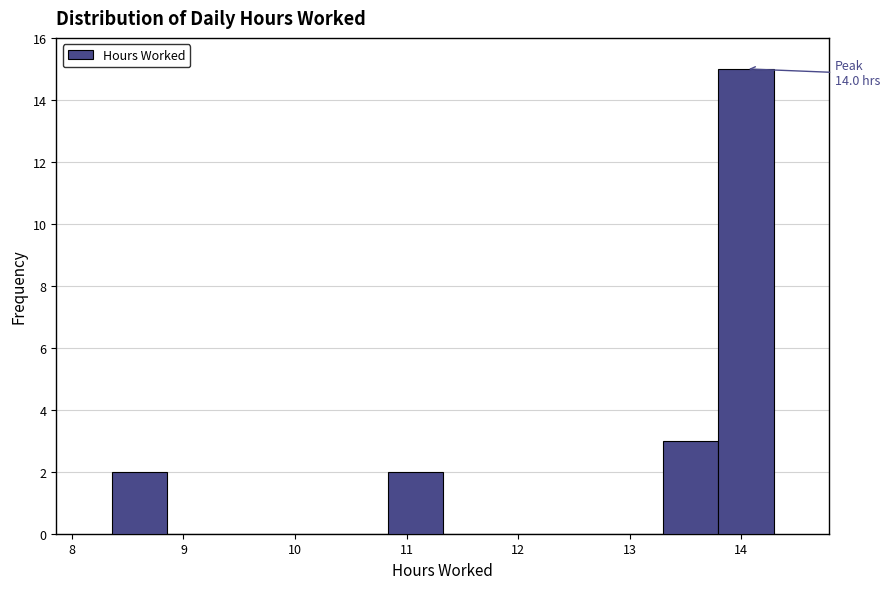

Which range on the x-axis has the tallest bar?

13.8 to 14.3